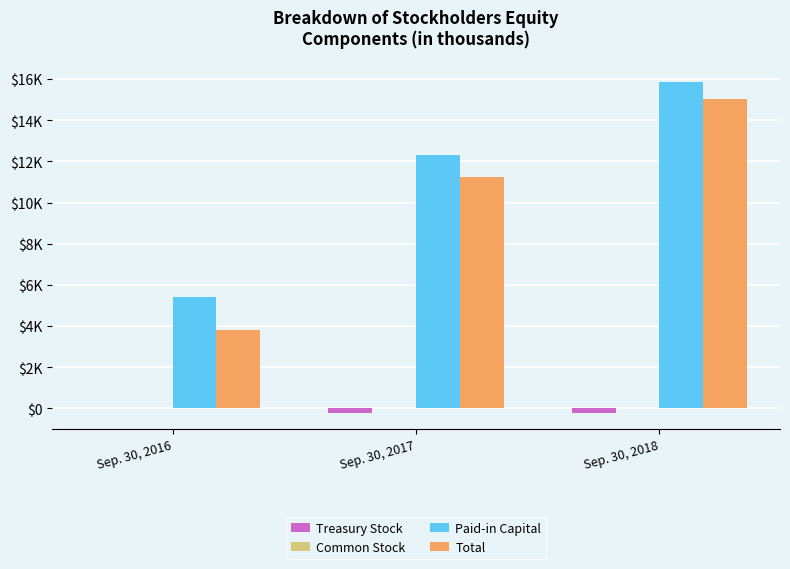

Are the bars horizontal?

No